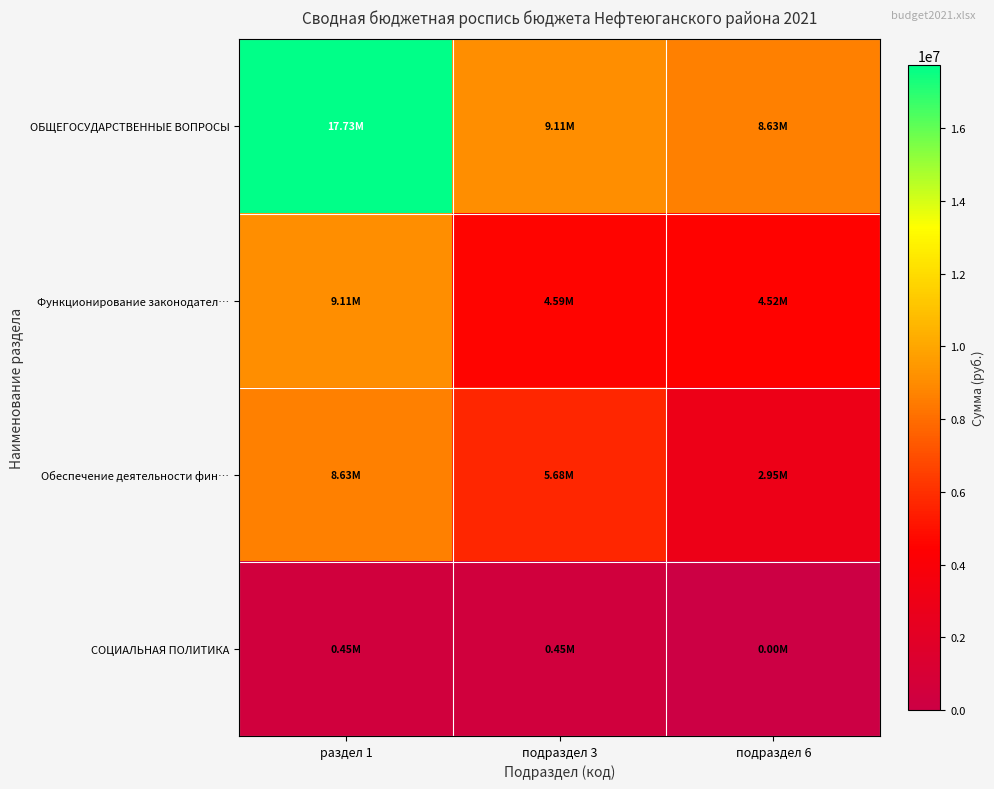

Rank the series by their maximum value, from lowest to highest.

СОЦИАЛЬНАЯ ПОЛИТИКА, Обеспечение деятельности фин…, Функционирование законодател…, ОБЩЕГОСУДАРСТВЕННЫЕ ВОПРОСЫ